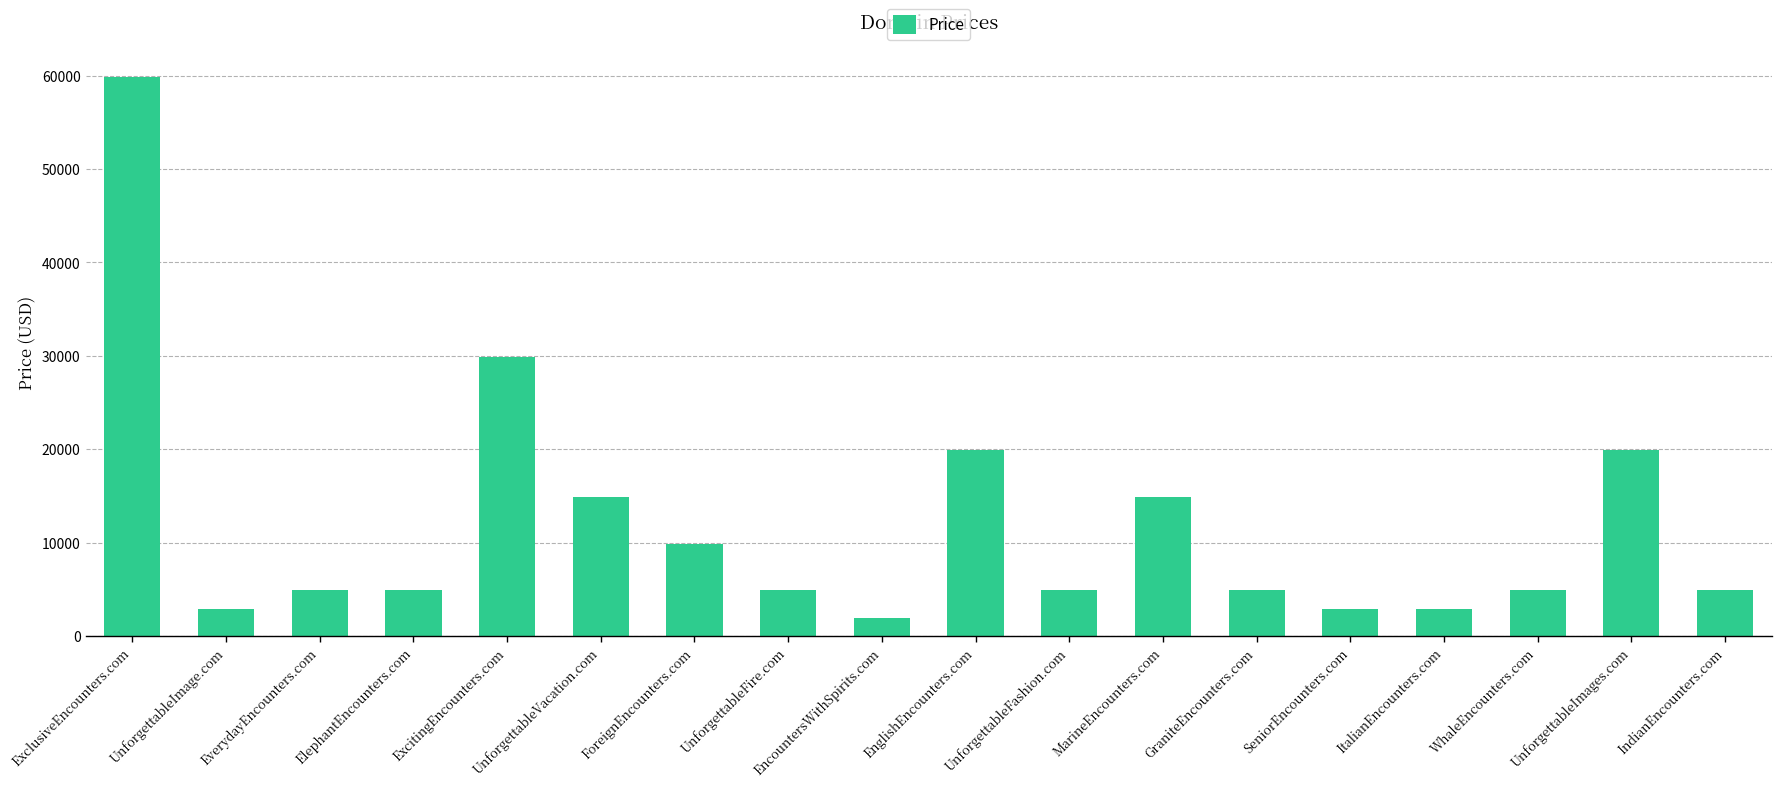

Reading left to right, what are all the values shown in this chart?

ExclusiveEncounters.com=59888	UnforgettableImage.com=2888	EverydayEncounters.com=4888	ElephantEncounters.com=4888	ExcitingEncounters.com=29888	UnforgettableVacation.com=14888	ForeignEncounters.com=9888	UnforgettableFire.com=4888	EncountersWithSpirits.com=1888	EnglishEncounters.com=19888	UnforgettableFashion.com=4888	MarineEncounters.com=14888	GraniteEncounters.com=4888	SeniorEncounters.com=2888	ItalianEncounters.com=2888	WhaleEncounters.com=4888	UnforgettableImages.com=19888	IndianEncounters.com=4888